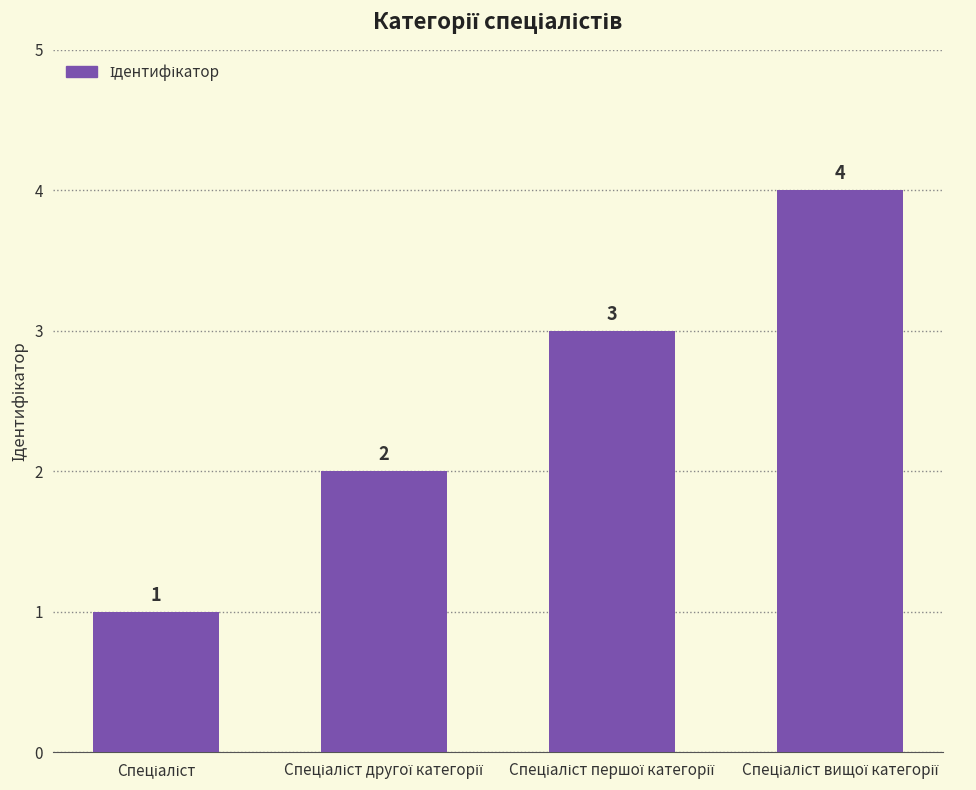

How many bars are there in total?

4